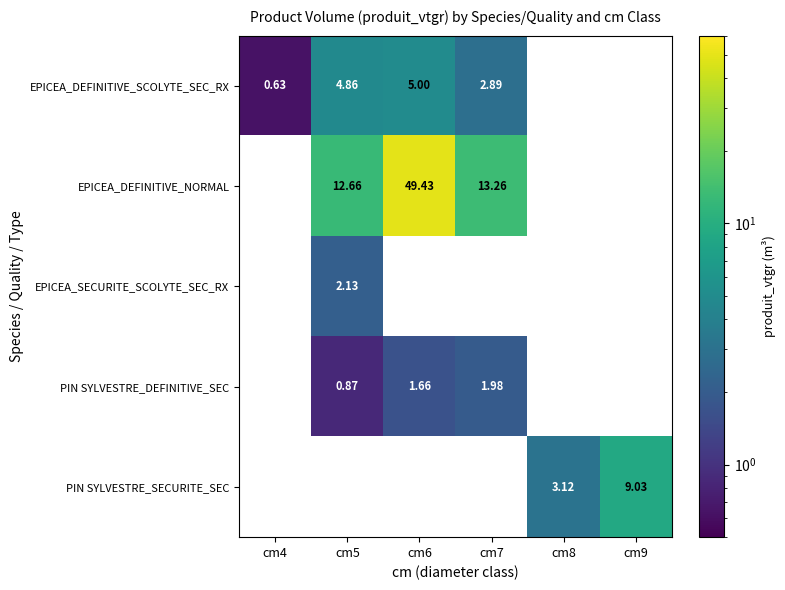

What is the difference between the EPICEA_DEFINITIVE_SCOLYTE_SEC_RX values at cm5 and cm6?

0.1